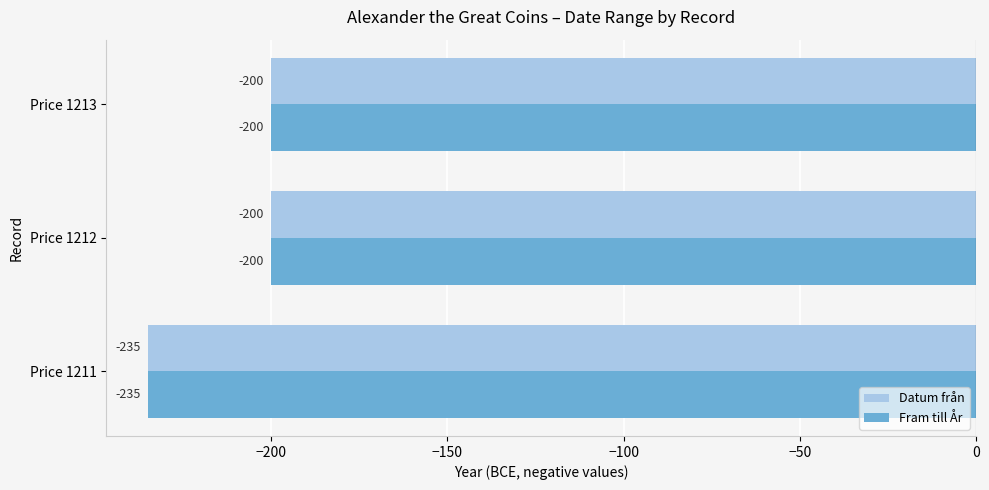

What value does the Datum från series have at Price 1213, to the nearest 5?

-200